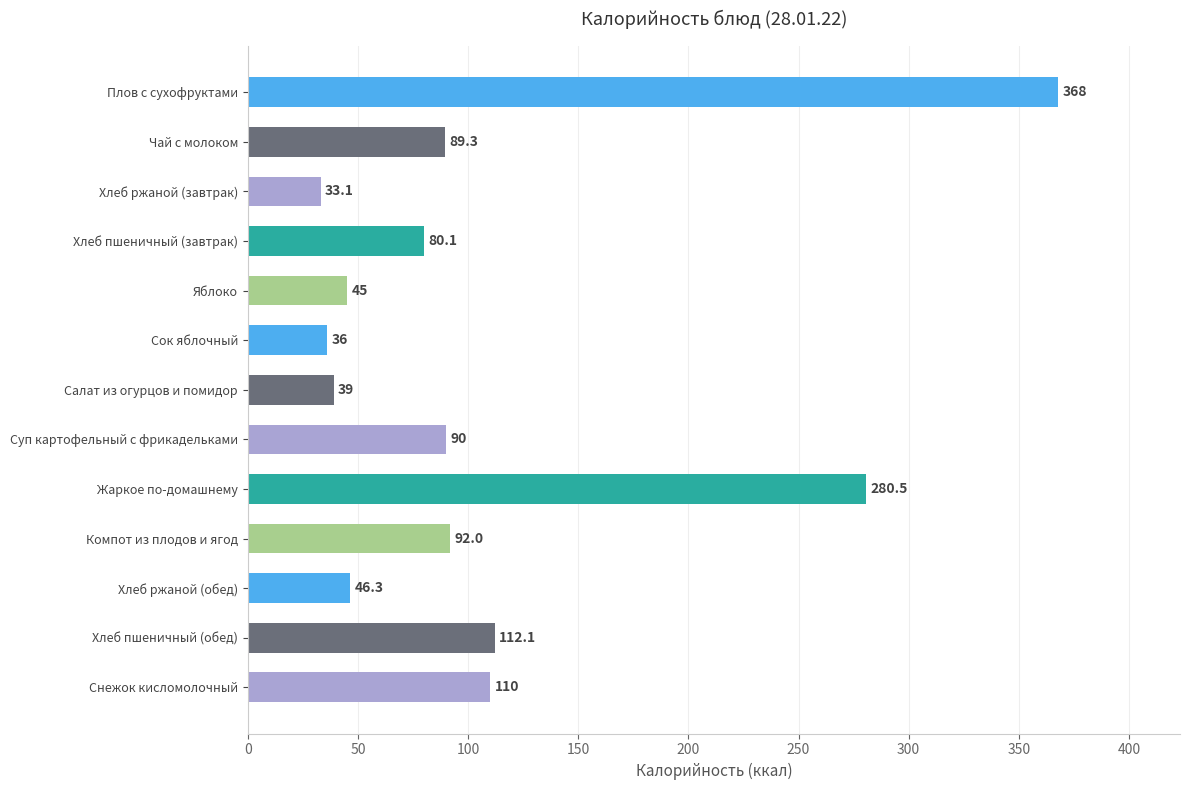

Between Хлеб пшеничный (завтрак) and Хлеб ржаной (завтрак), which is larger?

Хлеб пшеничный (завтрак)